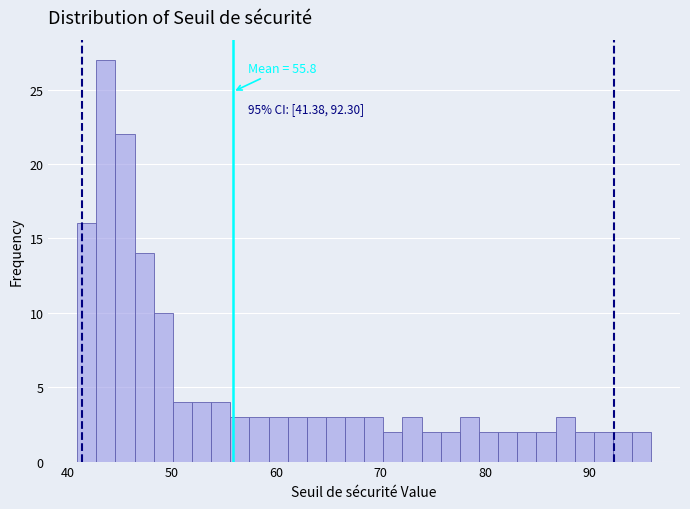

Read against the x-axis, roughly where is the centre of the tallest bar?

44